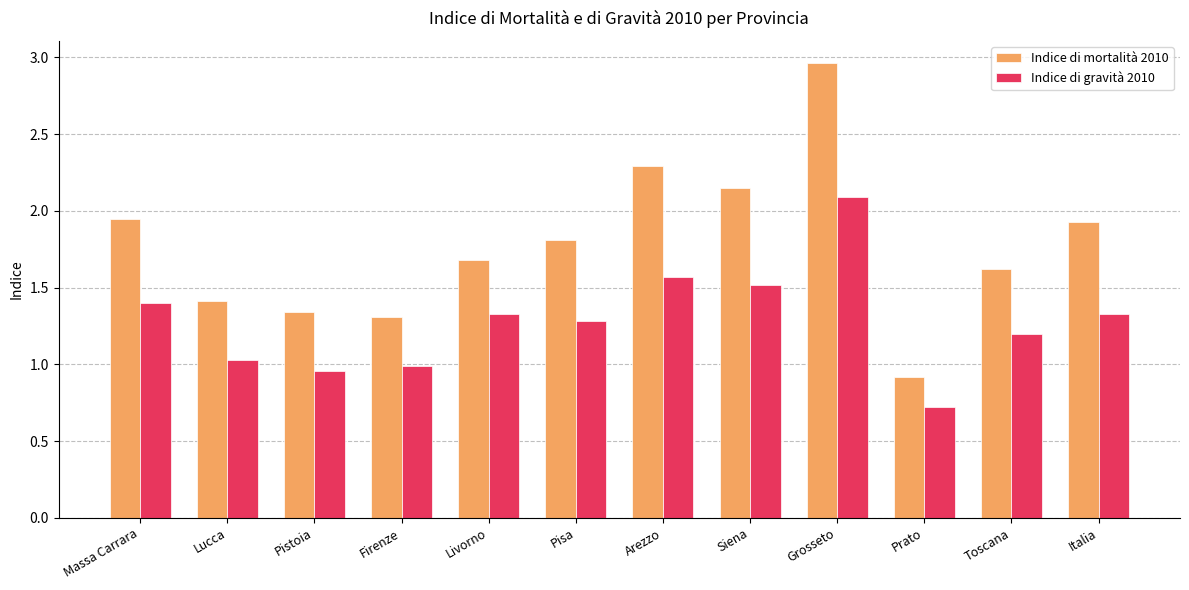

What is the difference between the maximum and minimum values in the Indice di mortalità 2010 series?

2.0